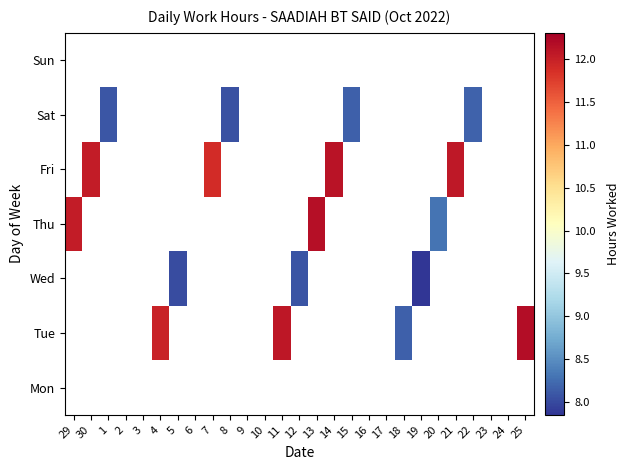

At which category does the chart reach its peak across all series?

25